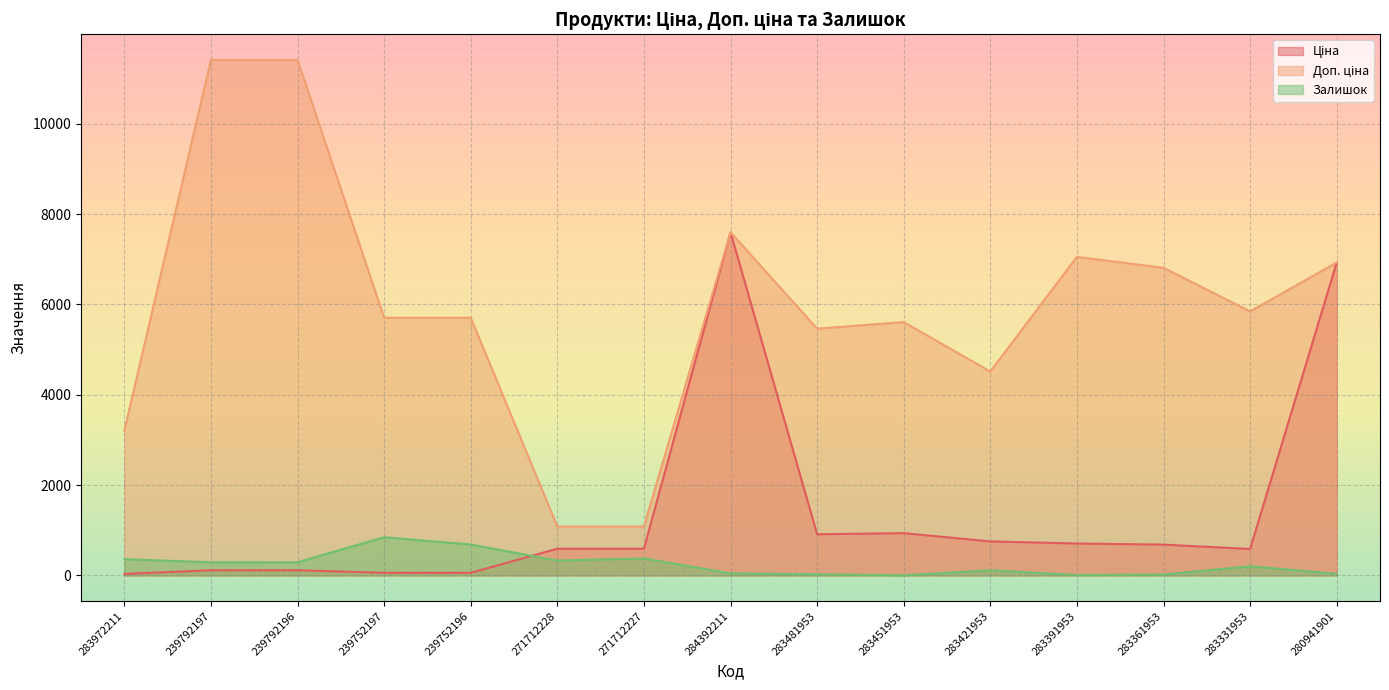

What is the sum of the Доп. ціна values at 284392211 and 283421953?

12109.8